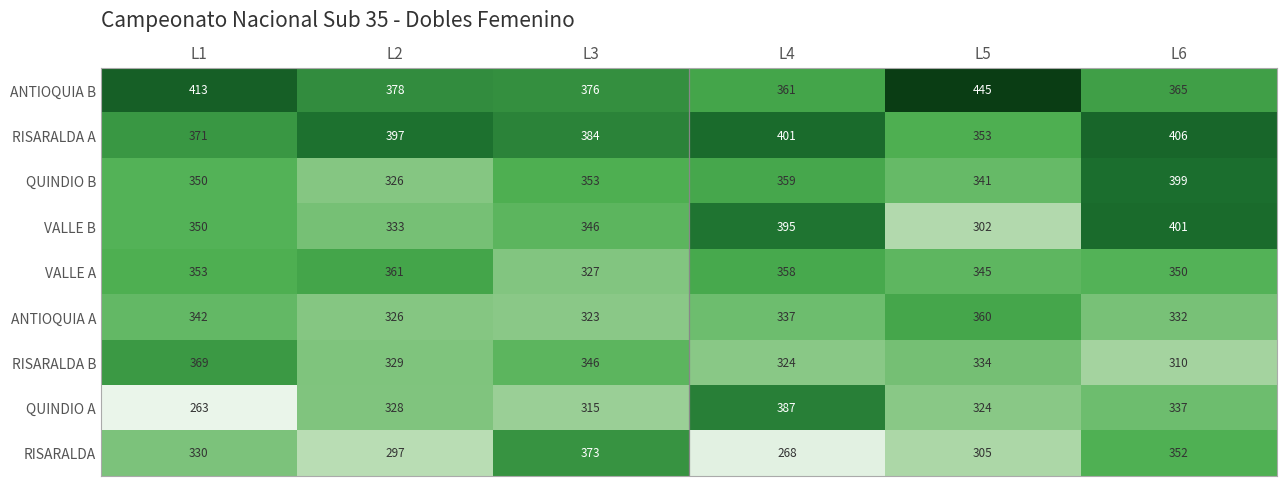

True or false: ANTIOQUIA B has a value of 528 at L3.

False